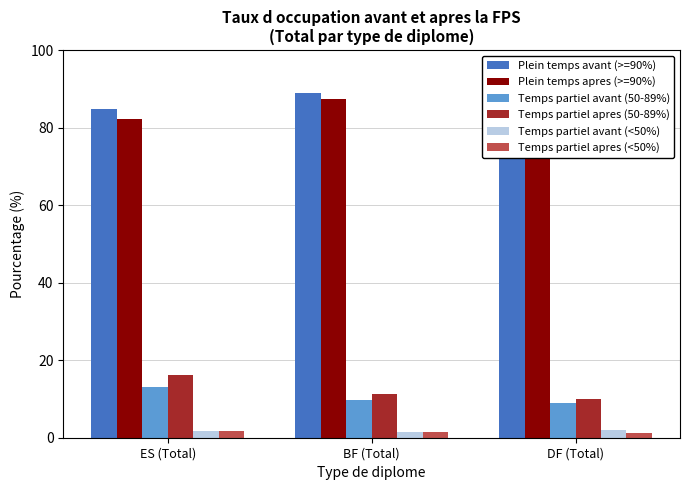

What are all the series names shown in the legend?

Plein temps avant (>=90%), Plein temps apres (>=90%), Temps partiel avant (50-89%), Temps partiel apres (50-89%), Temps partiel avant (<50%), Temps partiel apres (<50%)